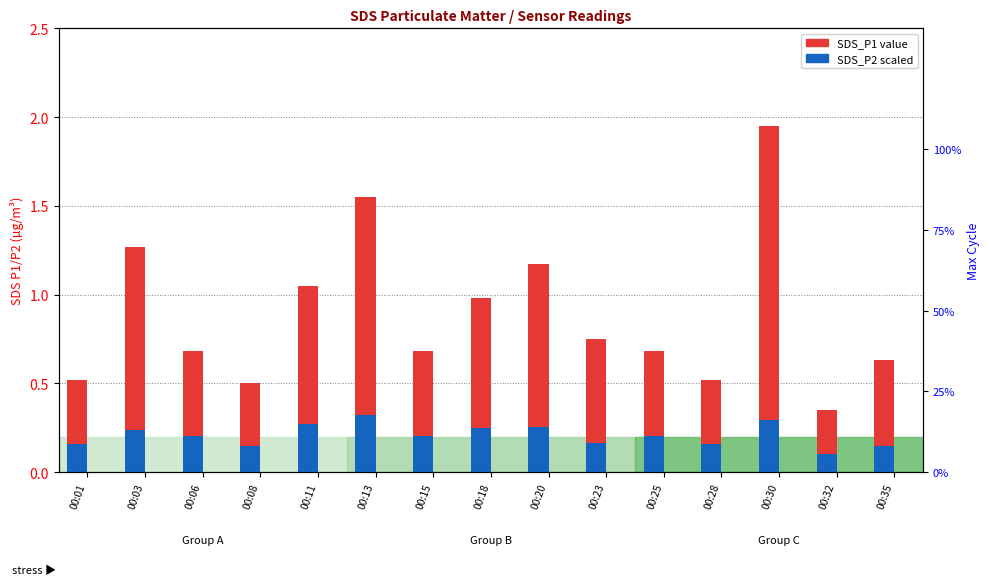

Which series has the largest total across all categories?

SDS_P1